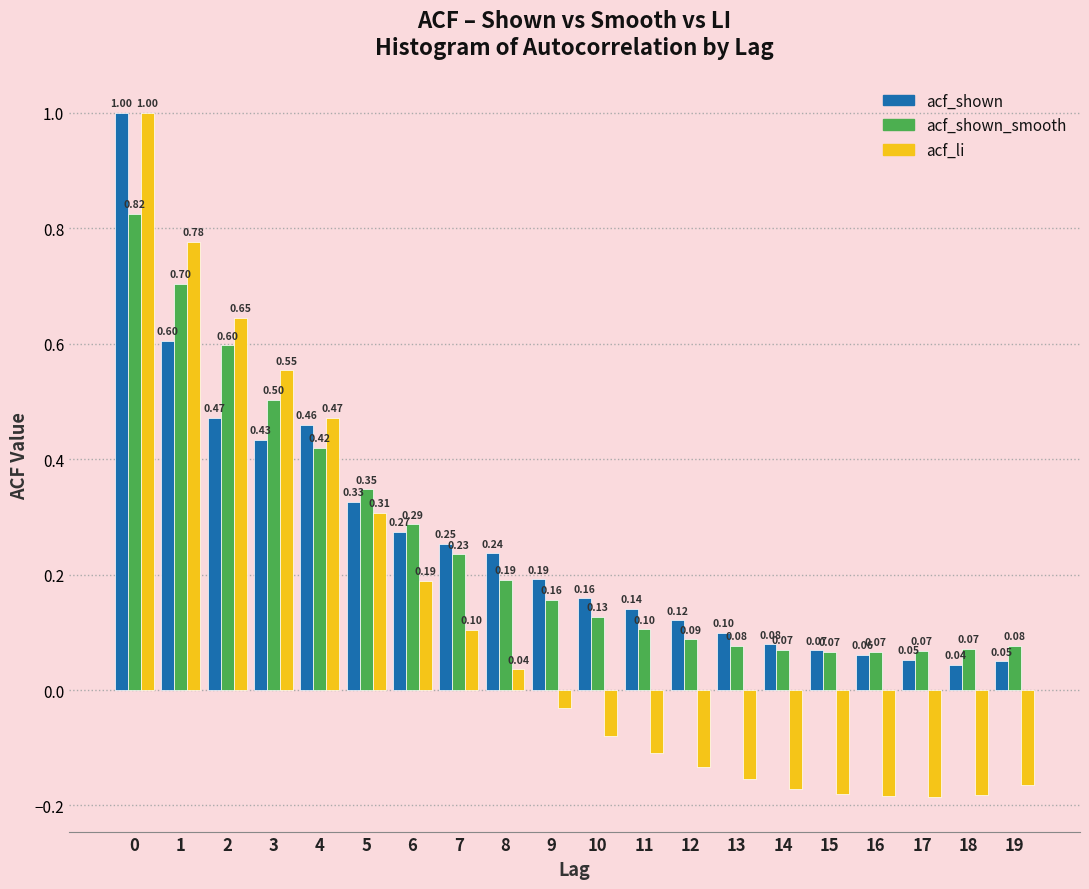

Which series has the largest total across all categories?

acf_shown